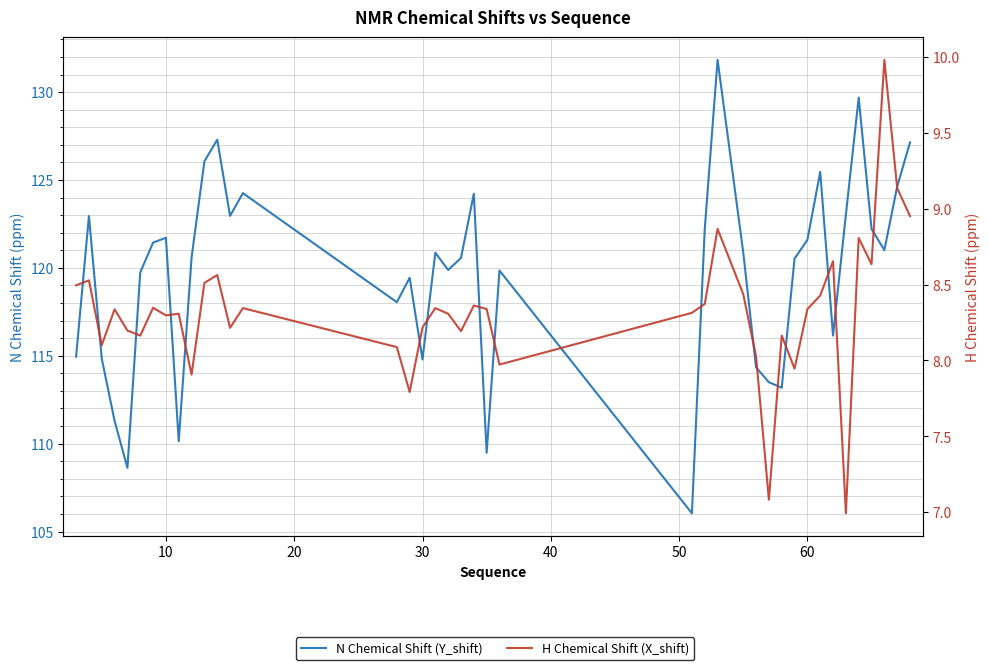

The H Chemical Shift (X_shift) series shows 13.8 at 24. True or false?

False